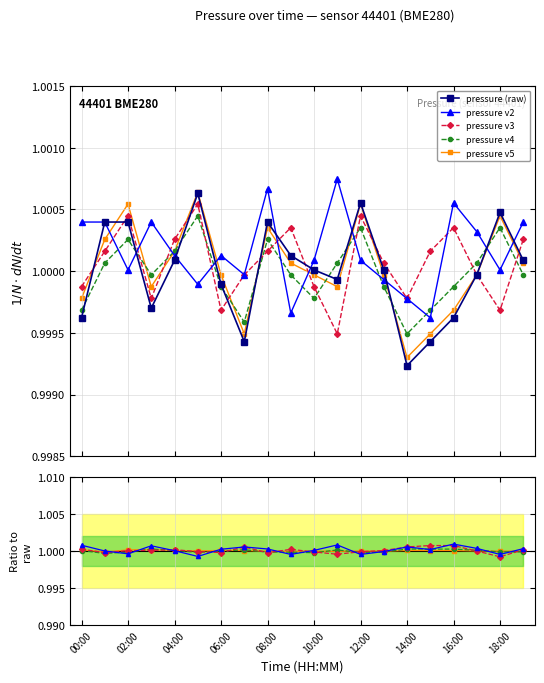

At how many categories does at least one series exceed 0?

20